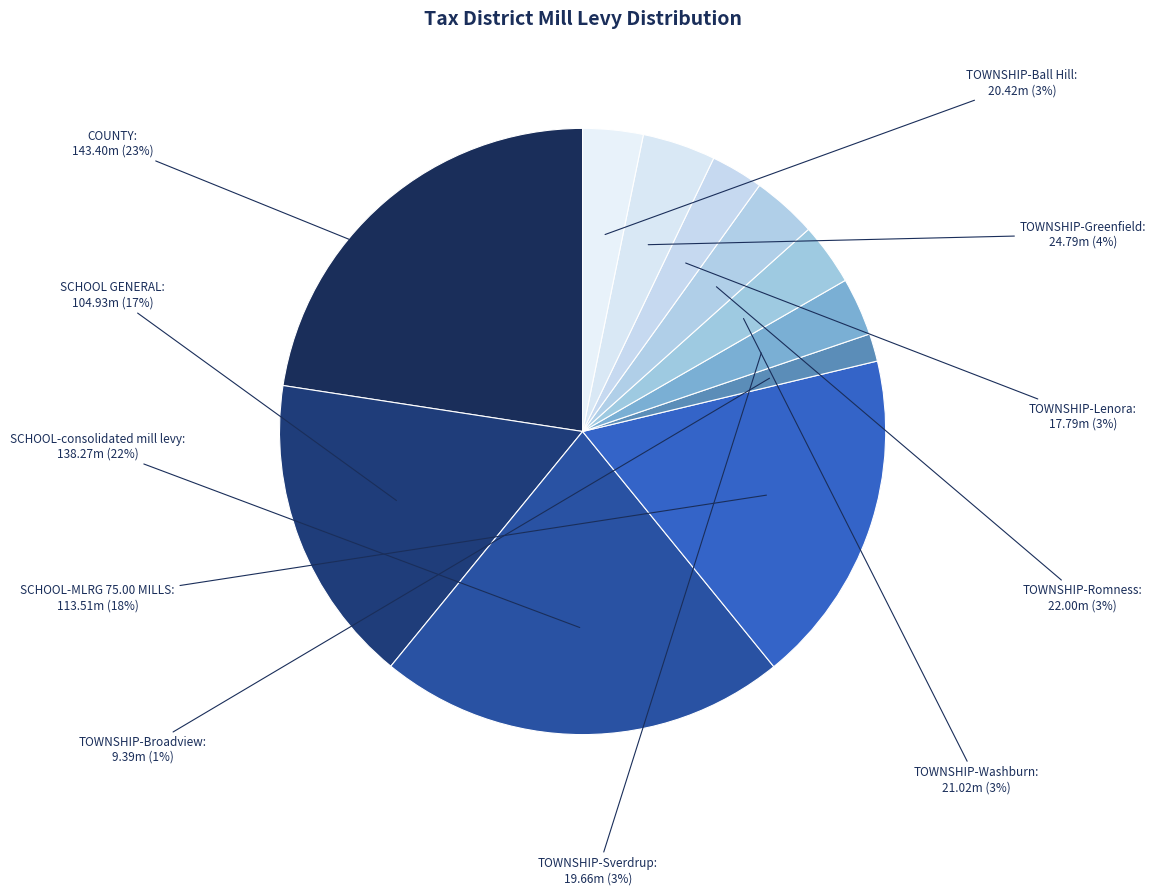

Is there any slice that represents more than half of the pie?

No